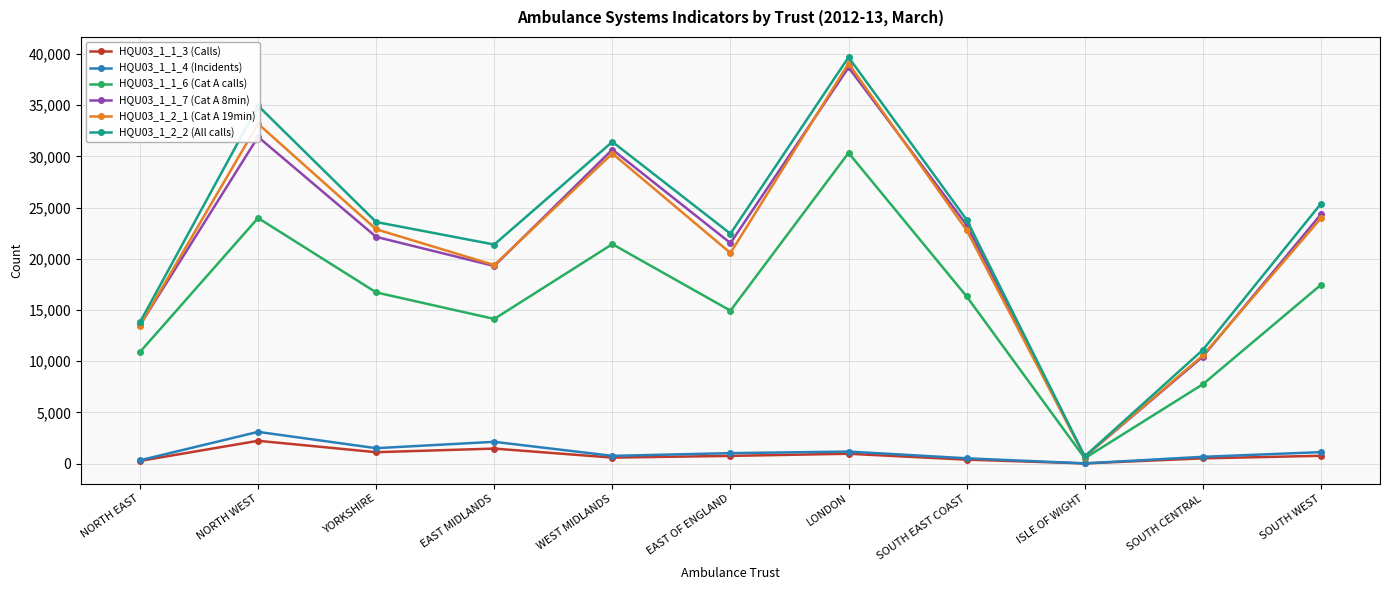

What is the greatest value displayed?

39682